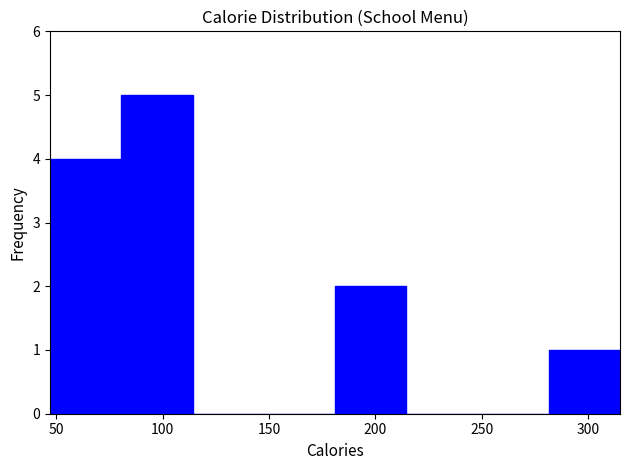

How tall is the bar that spans 280 to 315 on the x-axis? Neither the bar edges nor the heights are printed on the chart, so give them approximately, as read against the axes.

1